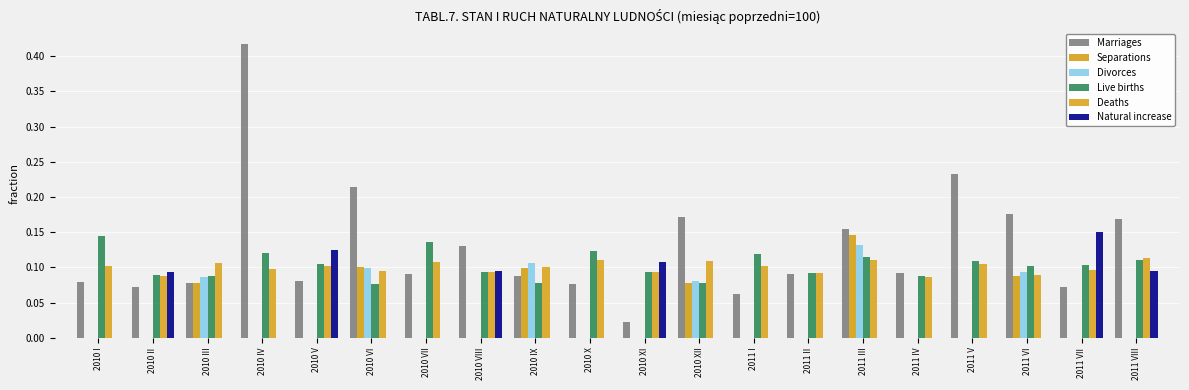

How many distinct data groups are displayed?

6